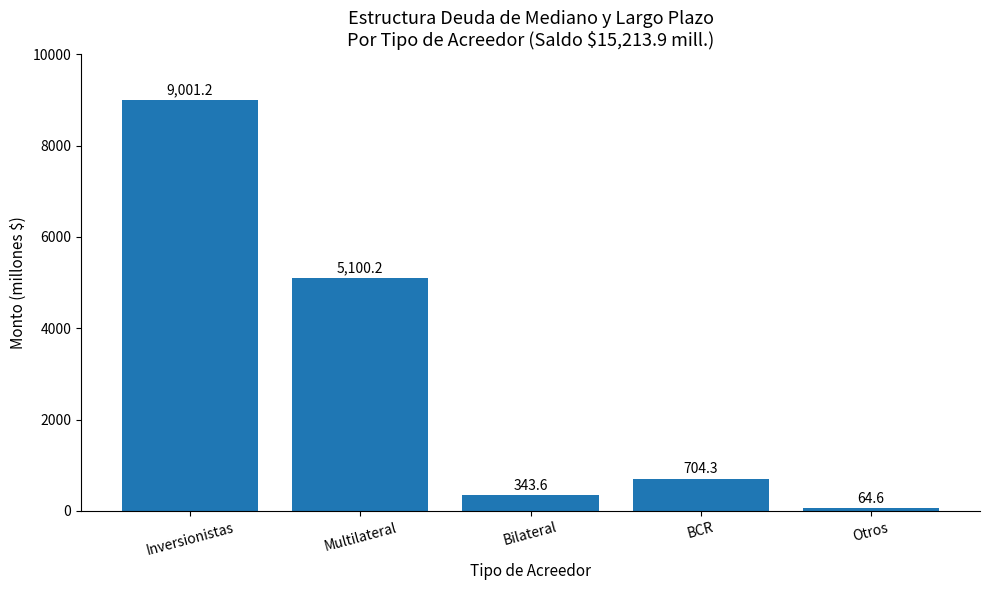

At which label is the value closest to 4532?

Multilateral